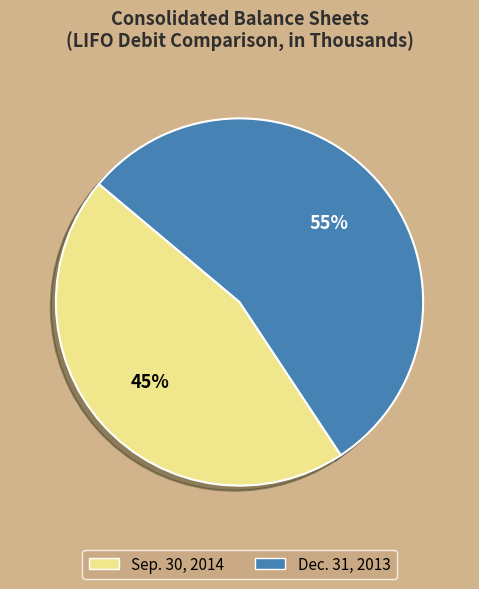

To the nearest percent, what is the combined percentage of Dec. 31, 2013 and Sep. 30, 2014?

100%